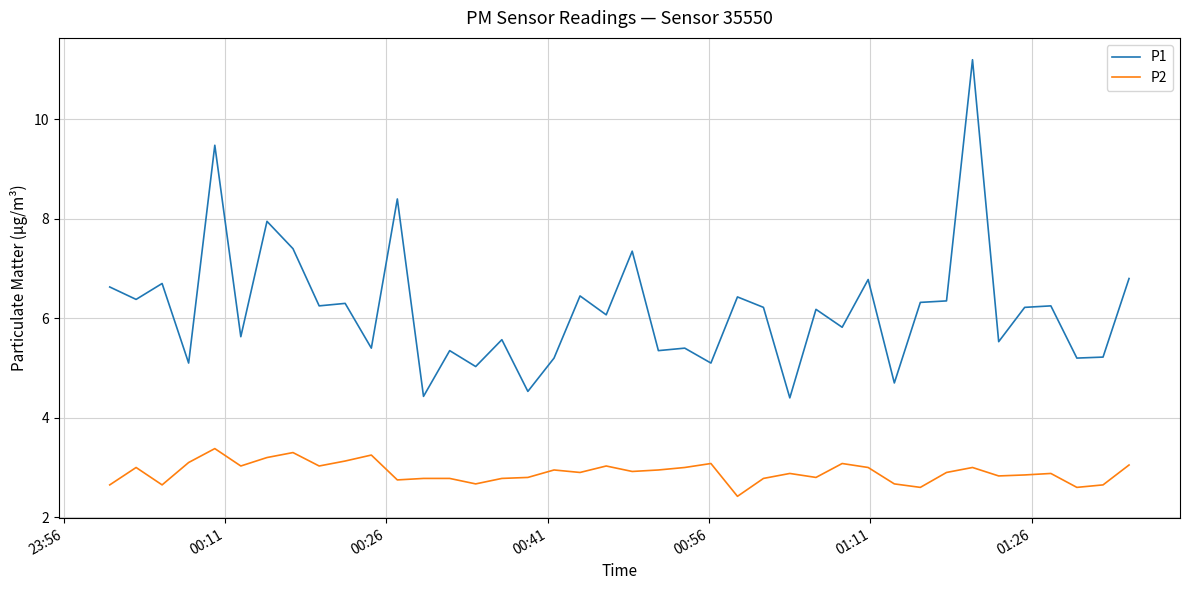

What are all the series names shown in the legend?

P1, P2